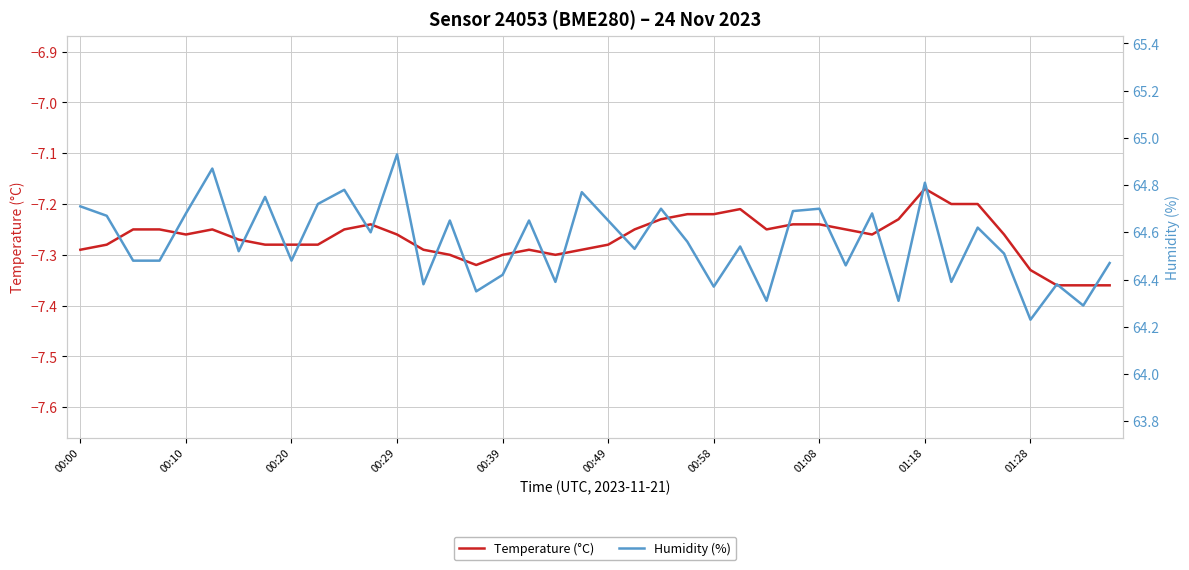

Which series changed the most between 15 and 26?

Temperature (°C)